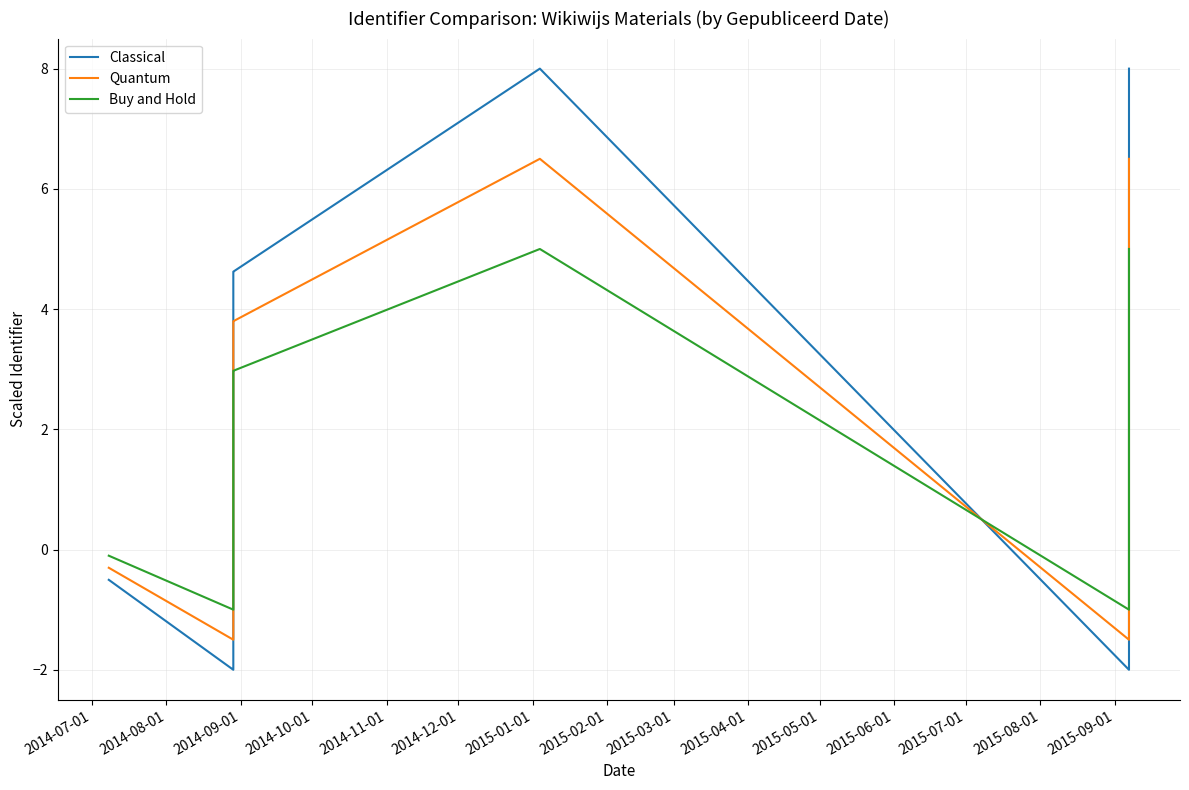

How many categories are shown in the chart?

8